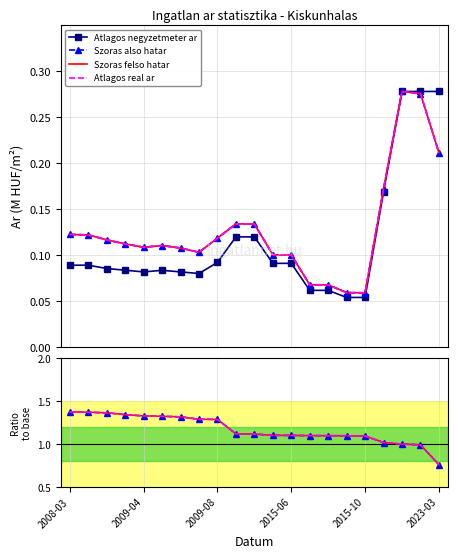

True or false: Atlagos negyzetmeter ar and Szoras also hatar intersect in this chart.

False